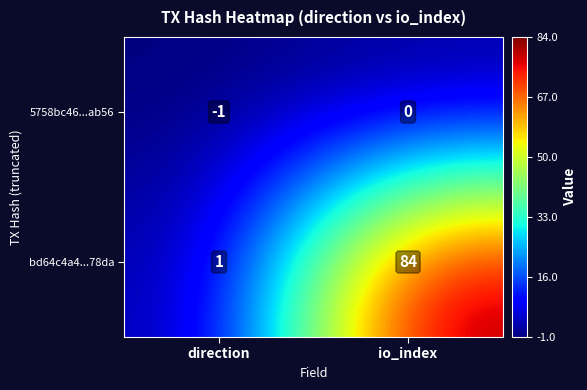

The bd64c4a4...78da series shows 46 at io_index. True or false?

False